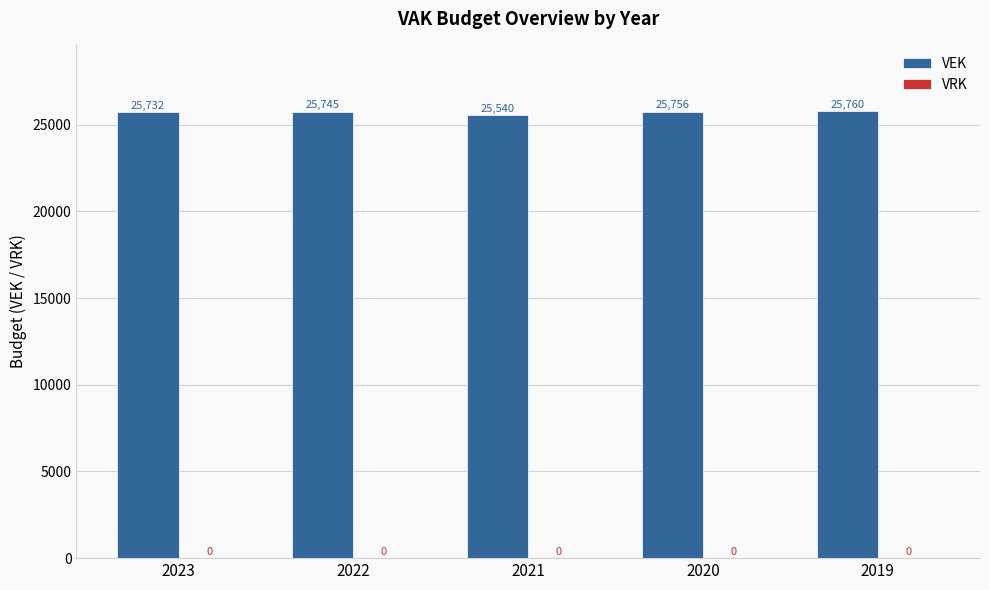

What is the sum of the values at 2022 and 2023?

51477